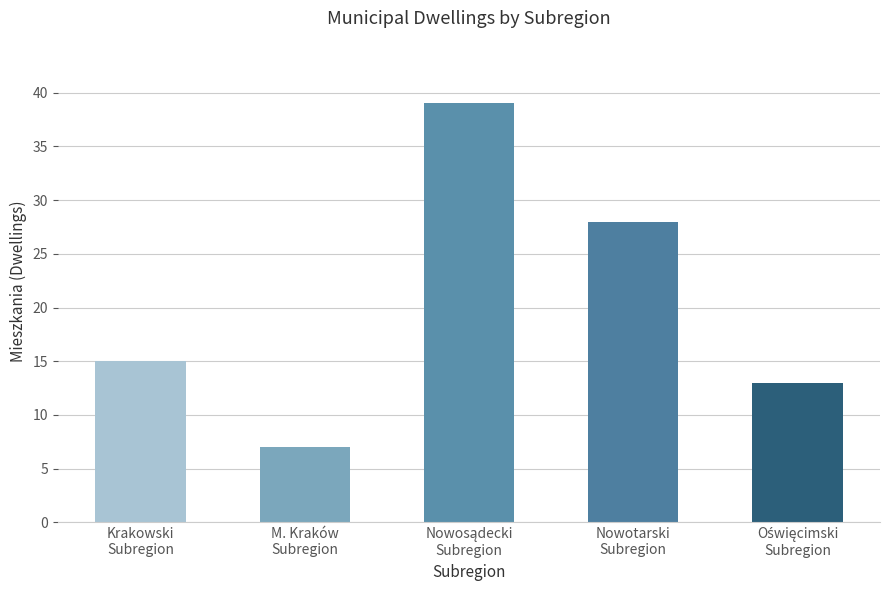

What is the difference between the maximum and minimum values?

32